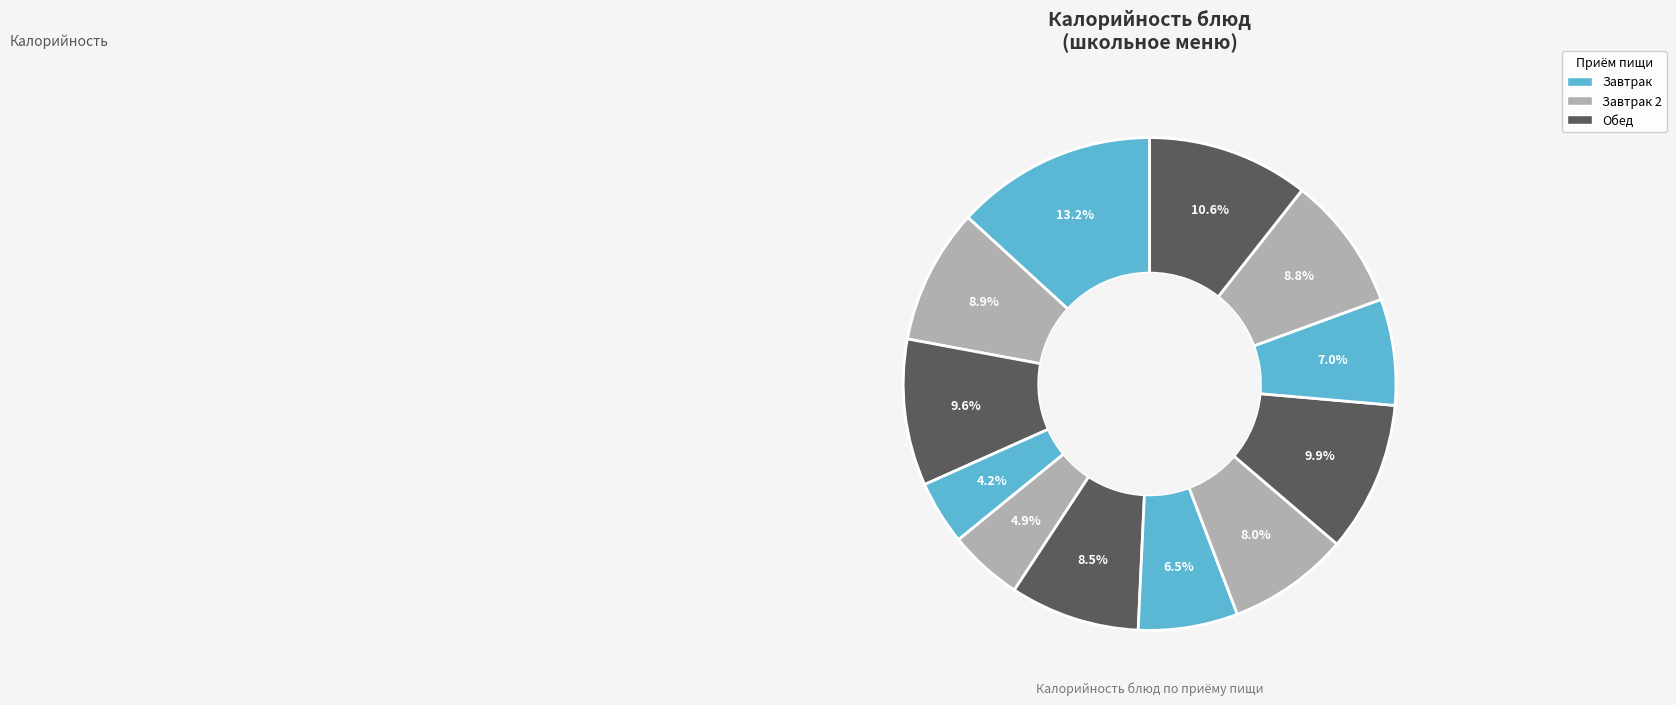

How many slices are in this pie chart?

12